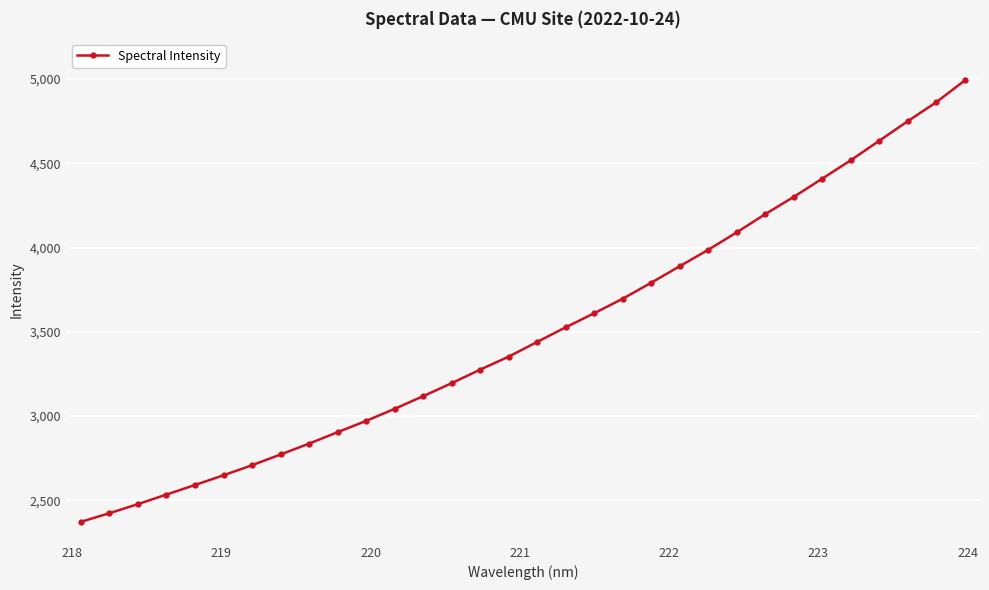

What is the value of the 27th point from the left?

4409.2